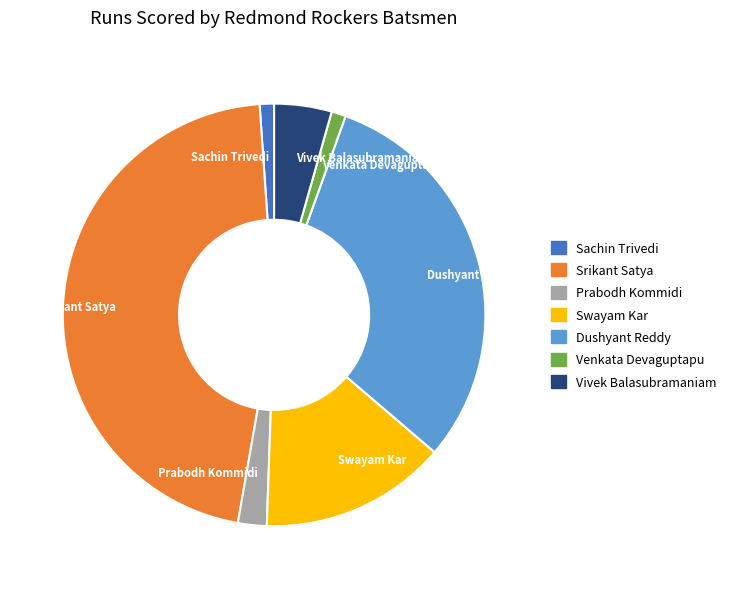

Which category has the biggest portion of the pie?

Srikant Satya